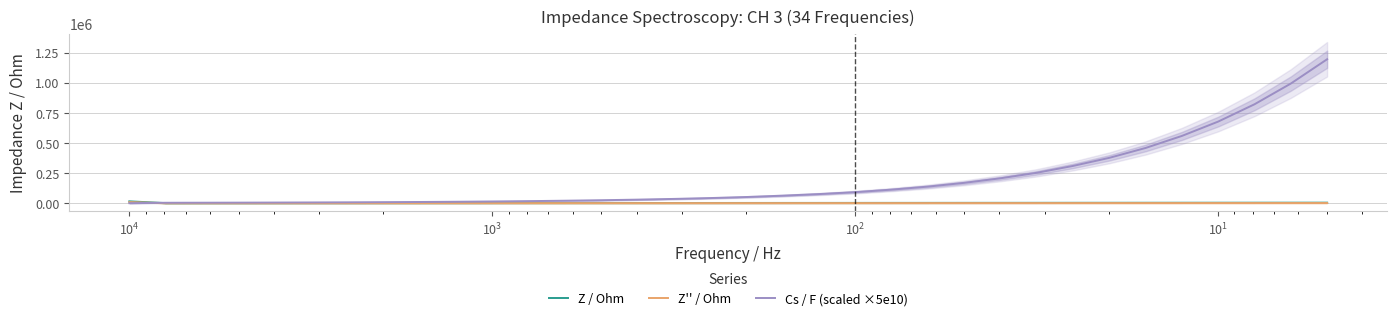

Reading right to left, list all the values displayed in this chart.

Z / Ohm: 4368.9	4175.6	3997.3	3826.3	3659.7	3496.7	3342.2	3186.4	3038.2	2892.6	2751.7	2612.3	2476.0	2343.2	2213.1	2088.8	1958.6	1838.8	1728.7	1621.3	1518.0	1415.8	1320.9	1228.8	1145.5	1062.8	986.5	909.8	839.5	770.2	705.3	640.4	564.4	15304.5
Z'' / Ohm: 1328.0	1269.2	1219.1	1173.5	1131.0	1094.2	1058.4	1023.0	996.0	966.3	940.2	915.5	888.9	866.0	834.2	803.0	777.6	744.9	710.1	678.1	647.4	615.1	588.2	557.6	534.7	503.8	475.5	443.9	416.6	384.3	355.6	323.1	288.1	9066.6
Cs / F (scaled ×5e10): 1198410.0	996000.0	823620.0	679585.0	560055.0	459809.5	377542.5	310249.0	253123.5	207211.5	169155.5	137975.0	112872.5	92024.0	75876.0	62606.5	51352.0	42576.1	35474.0	29507.0	24548.6	20523.6	17044.7	14280.5	11829.4	9973.0	8391.5	7140.3	6042.2	5202.7	4466.1	3903.6	3477.2	87.8